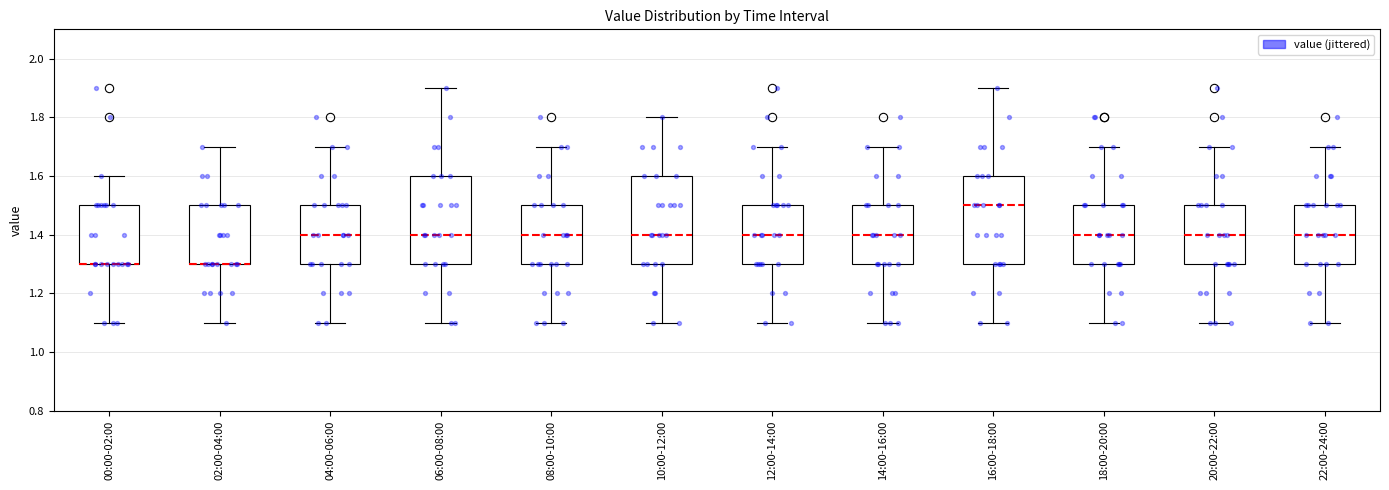

Where is the upper edge of the box for 12:00-14:00 on the y-axis? The values are not printed on the chart, so give them approximately, as read against the axis.

1.5